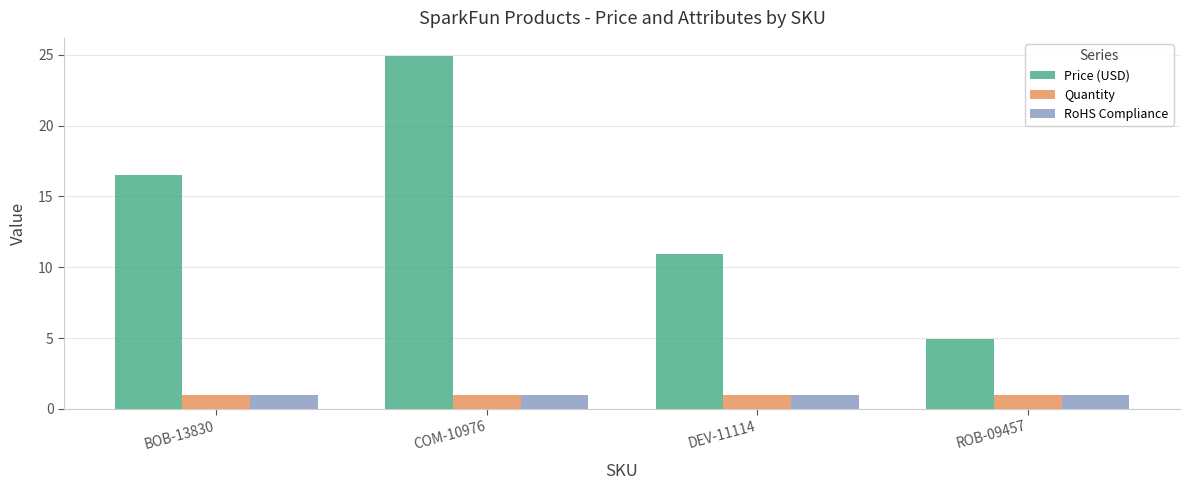

The value of Price (USD) at ROB-09457 is 8.4. True or false?

False